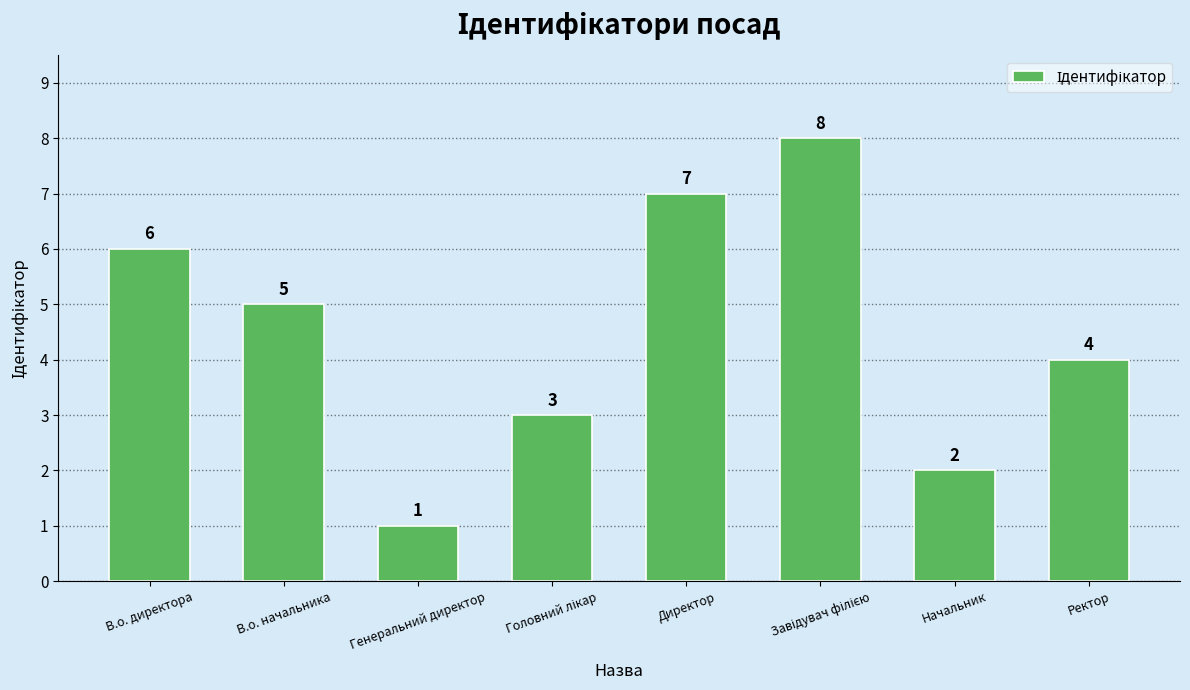

Where is the data nearest to the value 4?

Ректор